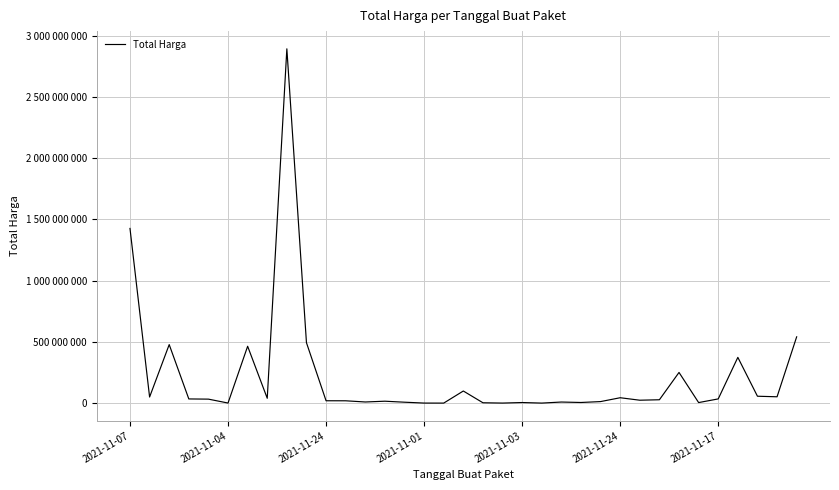

List the labels in order of value, smallest first.

16, 21, 19, 15, 2021-11-24, 18, 29, 20, 23, 14, 22, 12, 24, 13, 11, 10, 26, 27, 2021-11-03, 2021-11-01, 30, 7, 25, 2021-11-04, 33, 32, 17, 28, 31, 2021-11-17, 2021-11-24, 9, 34, 2021-11-07, 8